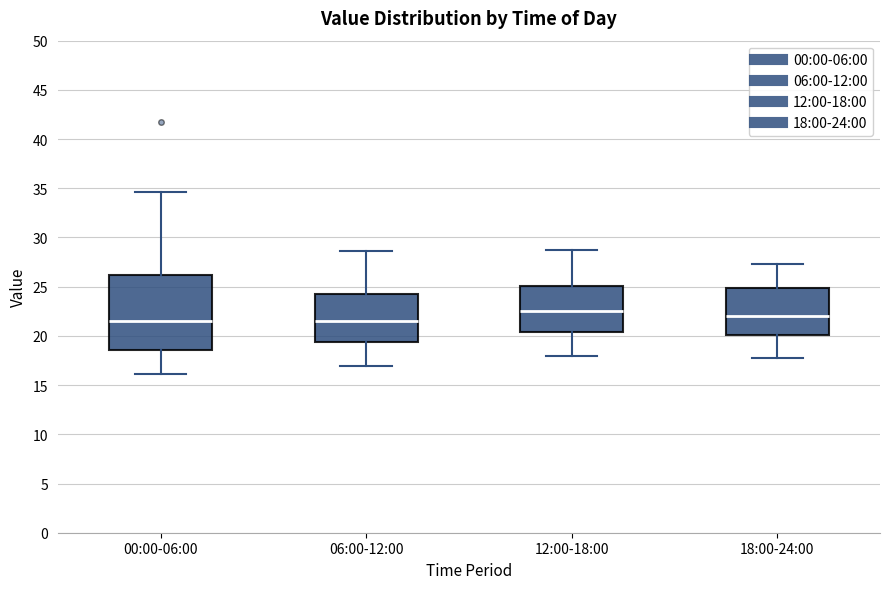

Comparing the boxes themselves (not the whiskers), which one is the tallest?

00:00-06:00